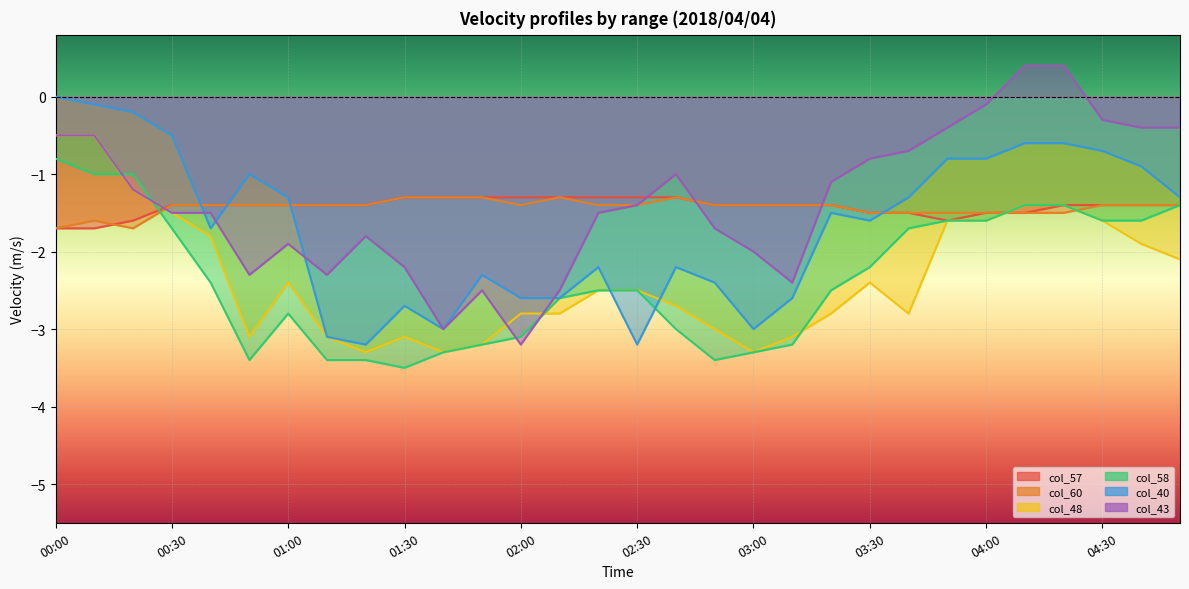

List the series in order of their peak value, lowest first.

col_57, col_60, col_58, col_48, col_40, col_43